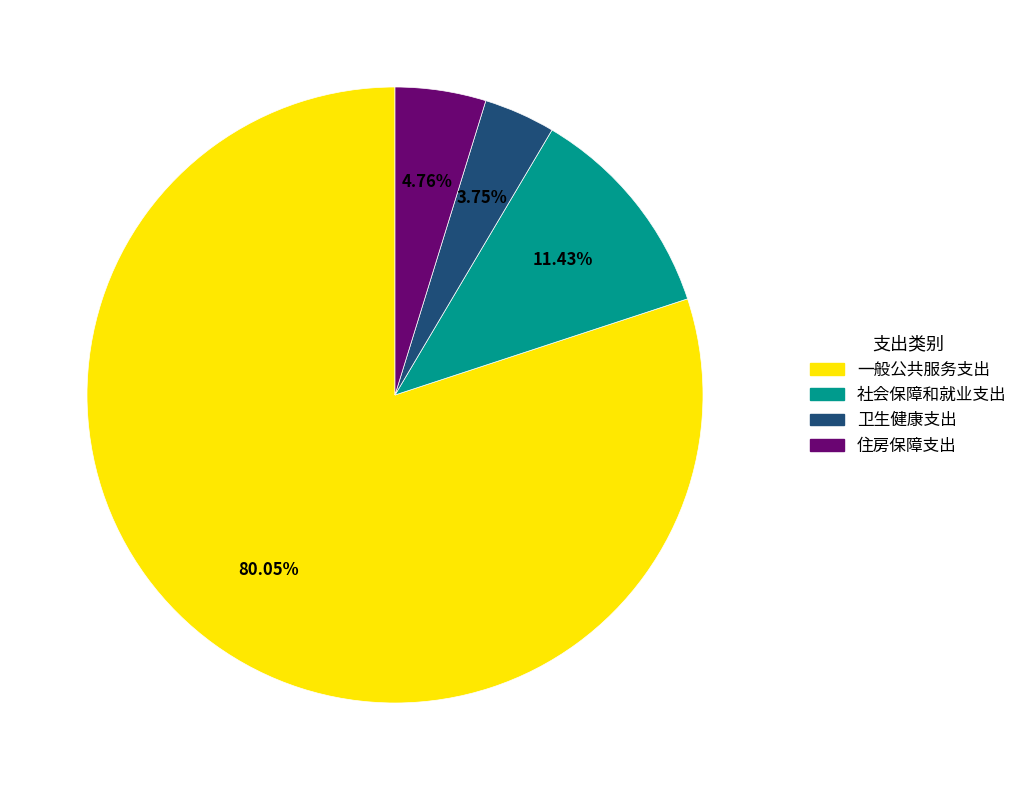

True or false: 社会保障和就业支出 accounts for 26% of the total.

False